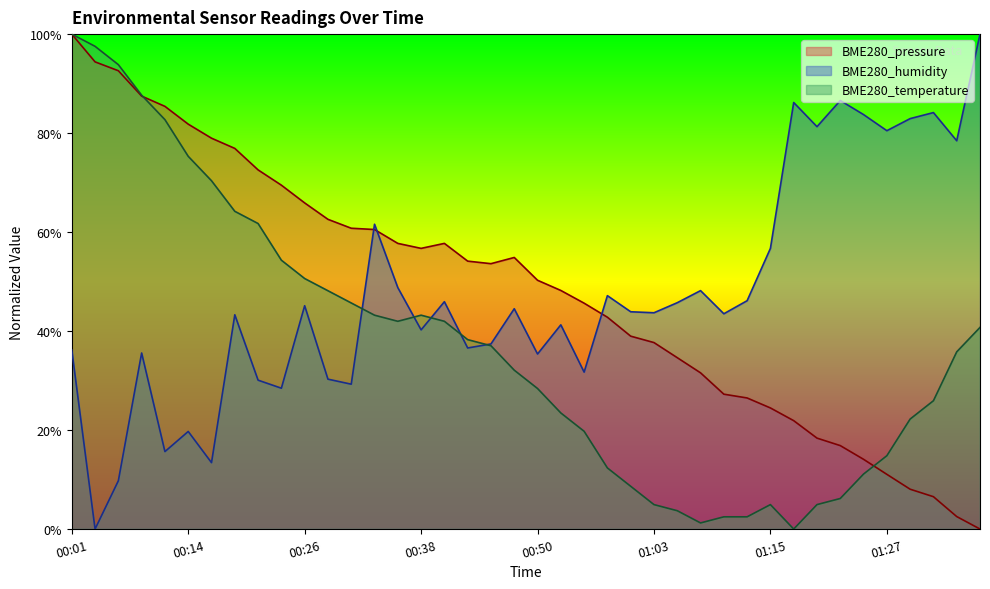

What is the sum of the BME280_humidity values at 01:30 and 01:37?

182.9